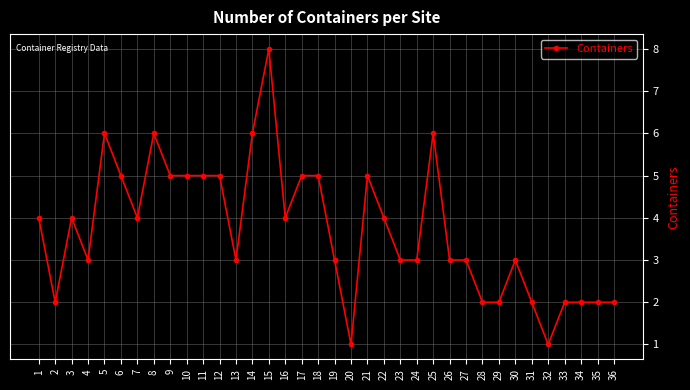

What value does the data have at 15?

8